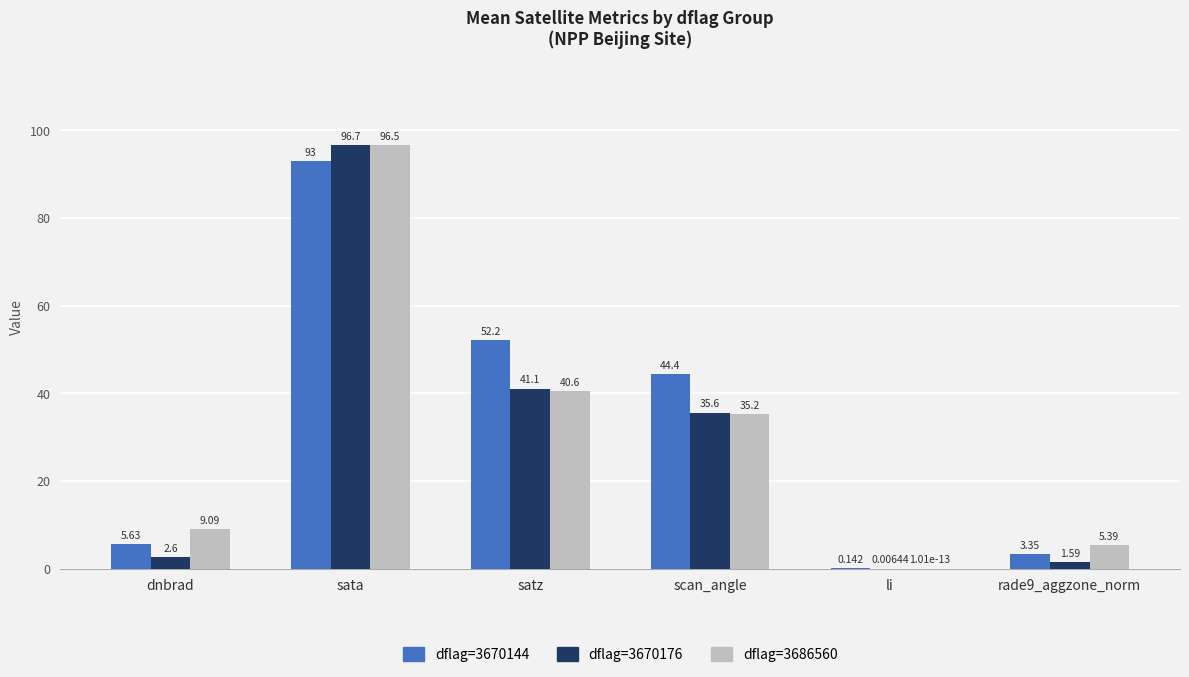

At which category is the sum across all series the highest?

sata